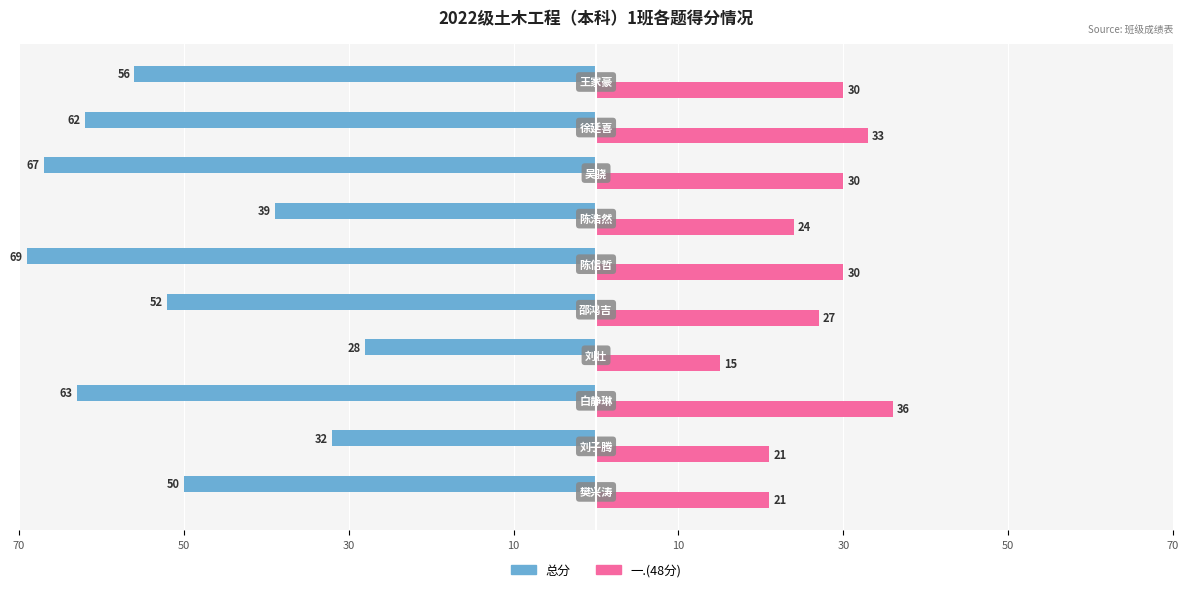

What are all the series names shown in the legend?

总分, 一.(48分)